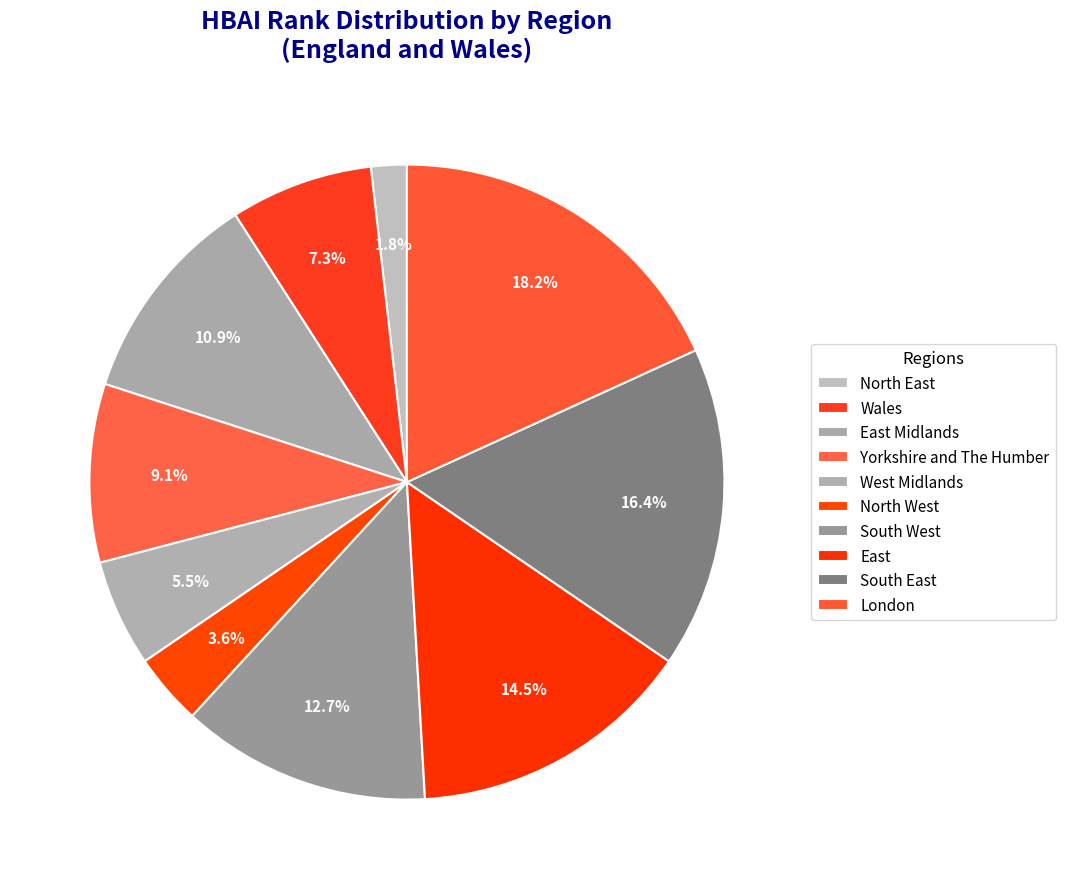

Rank the categories by value from highest to lowest.

London, South East, East, South West, East Midlands, Yorkshire and The Humber, Wales, West Midlands, North West, North East